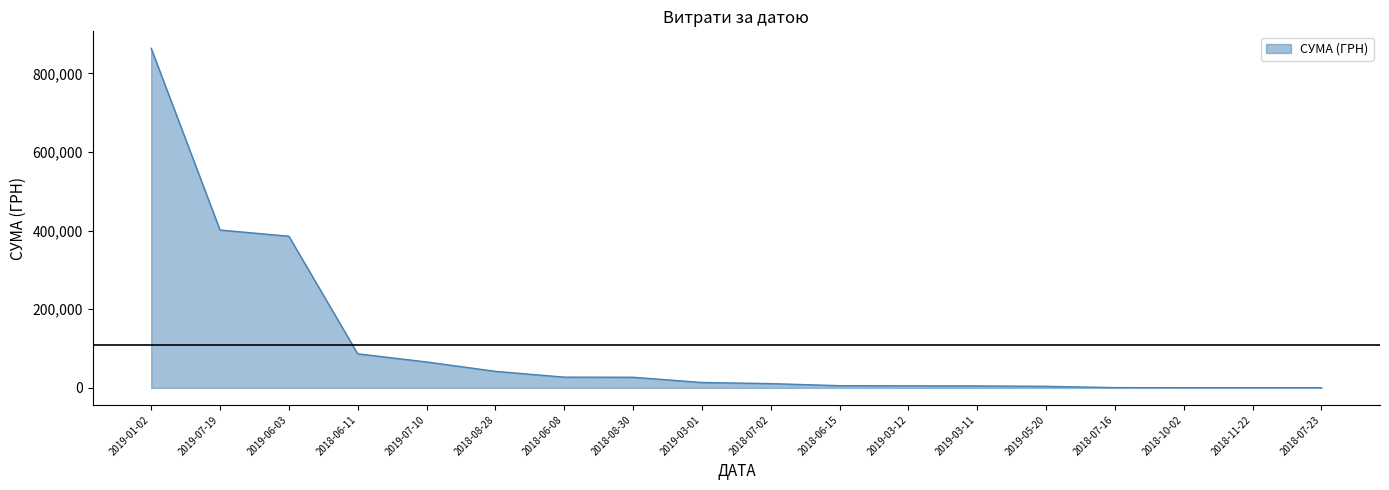

The value at 2019-06-03 is 385682.0. True or false?

True